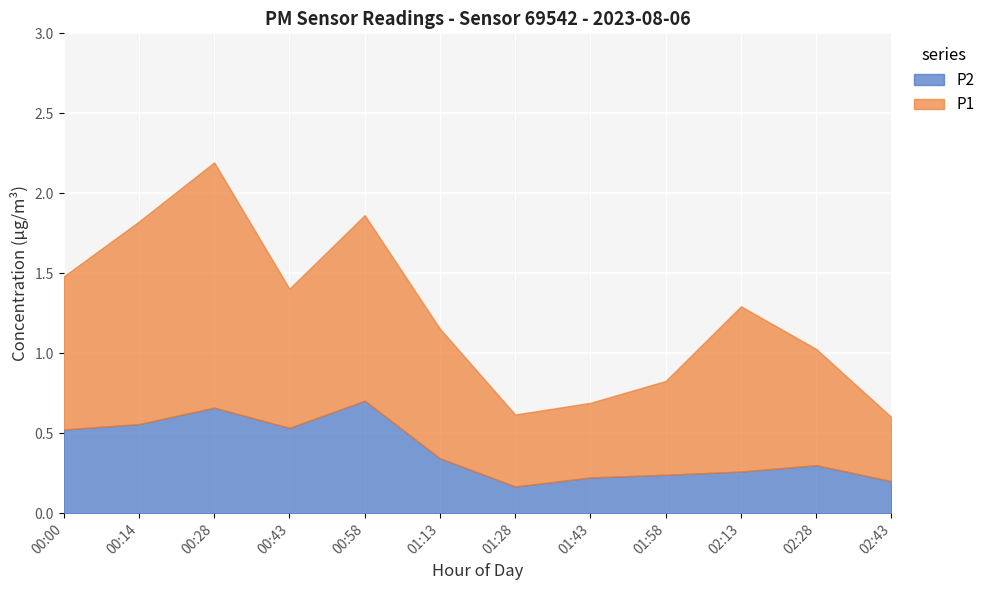

How many interior local peaks does the P2 series have?

3